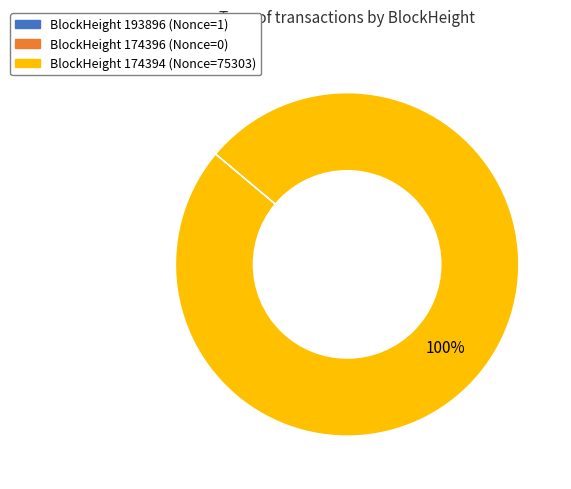

To the nearest percent, what is the average slice percentage?

33%